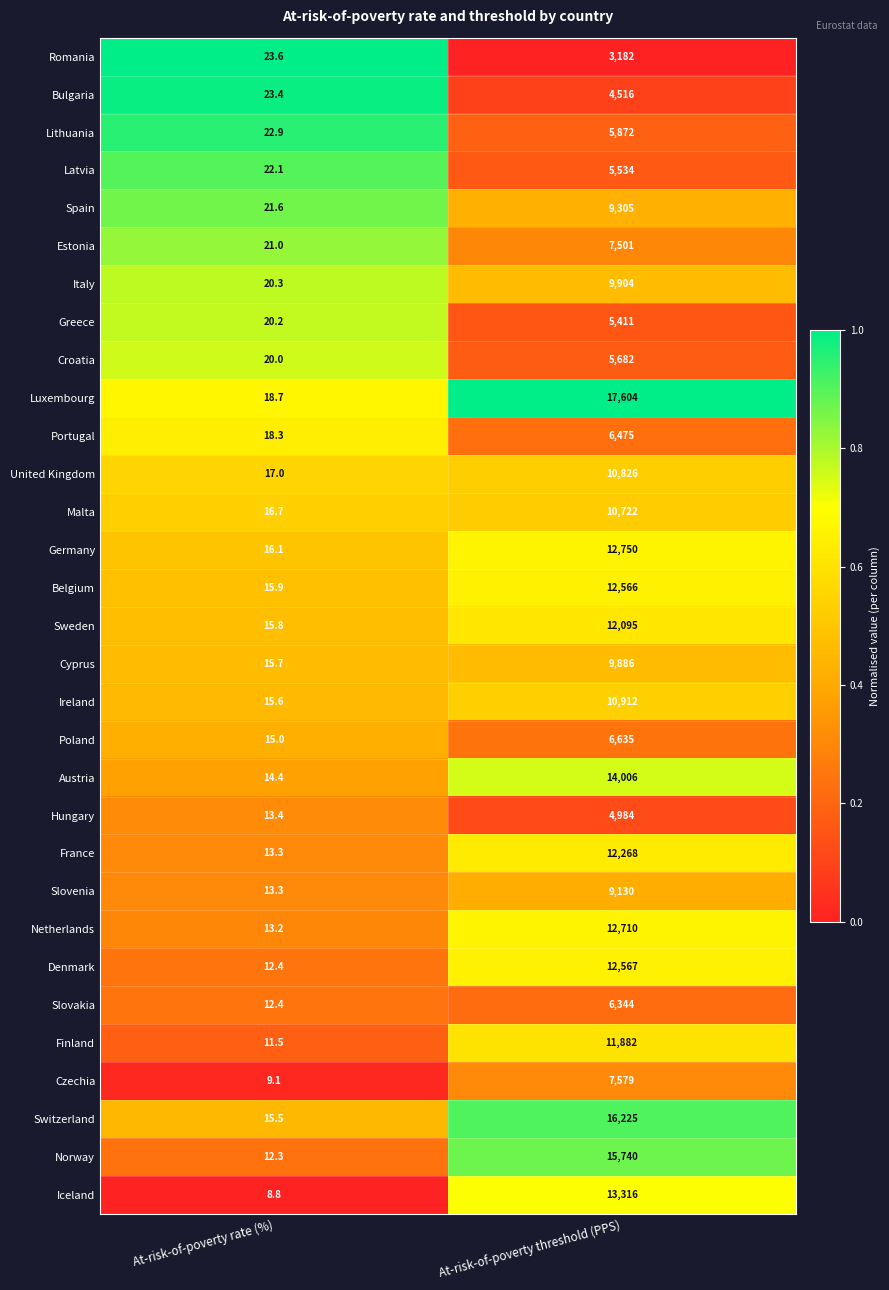

At which label is Finland closest to 5946?

At-risk-of-poverty rate (%)